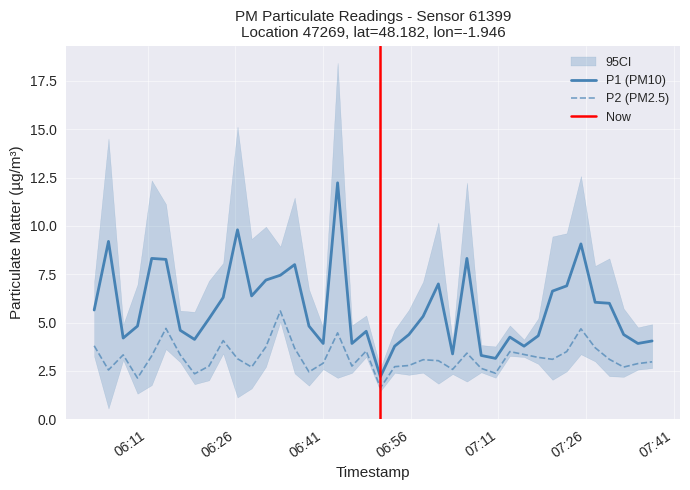

What is the lowest value of the P1 (PM10) series?

2.2